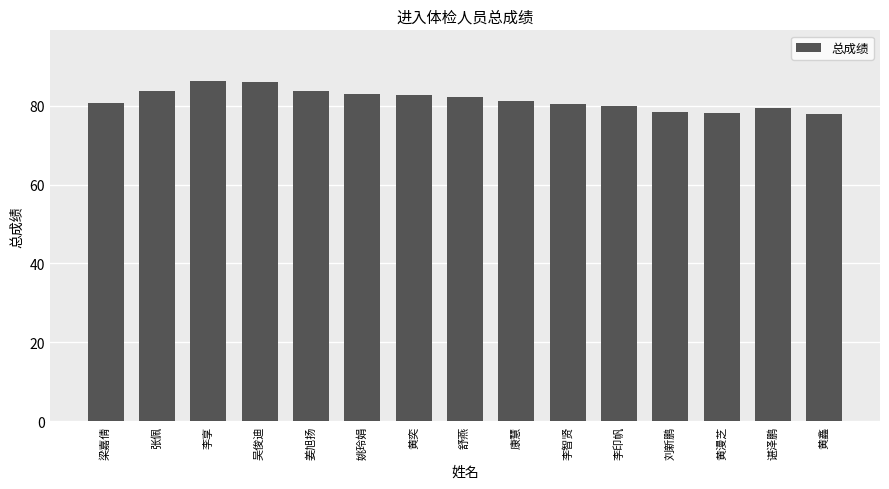

True or false: the data shows 79.5 at 谌泽鹏.

True